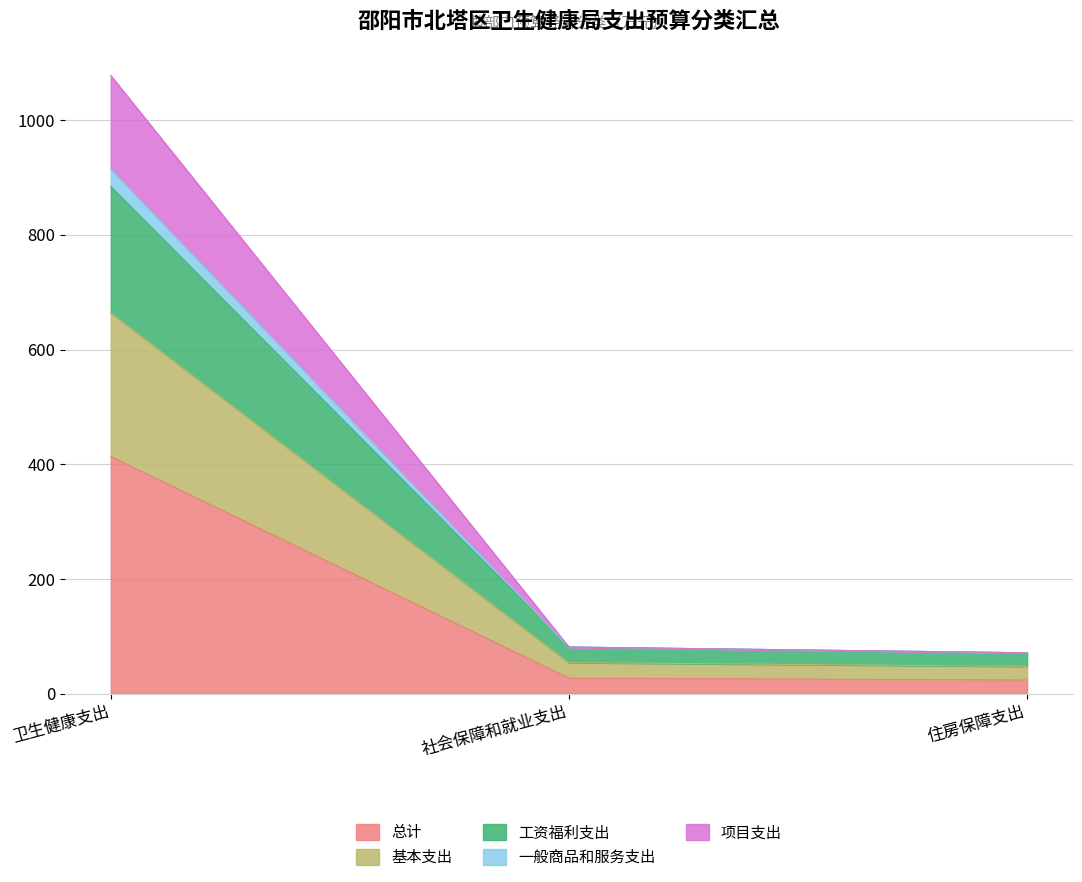

At which category is the sum across all series the highest?

卫生健康支出